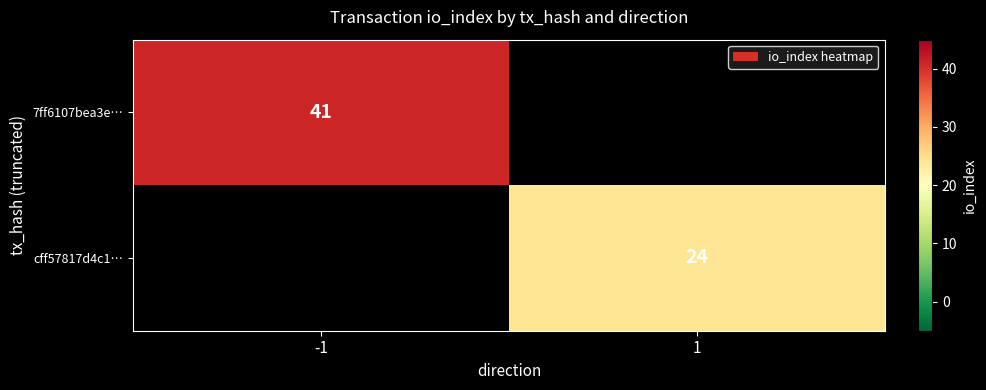

The value of cff57817d4c1… at 1 is 24. True or false?

True